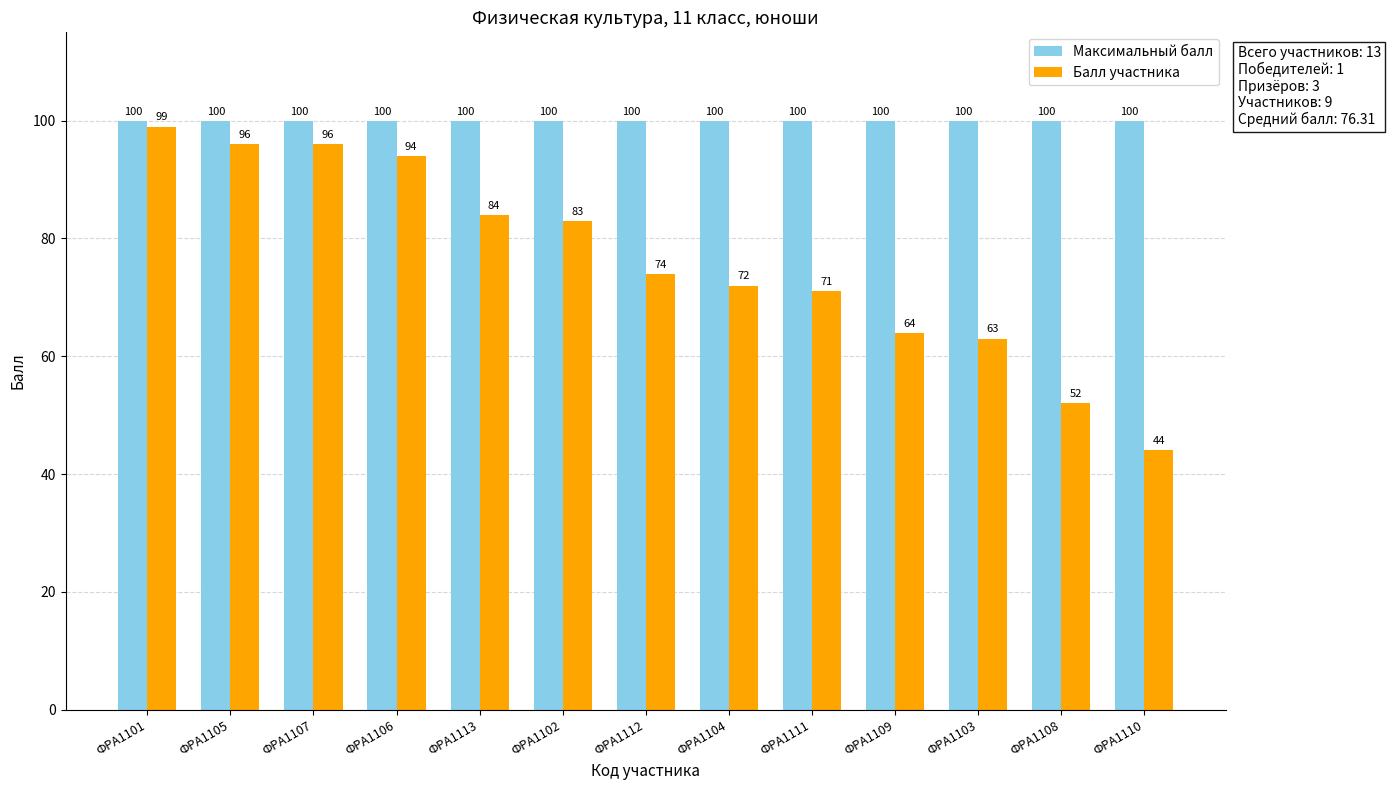

What is the highest value of the Максимальный балл series?

100